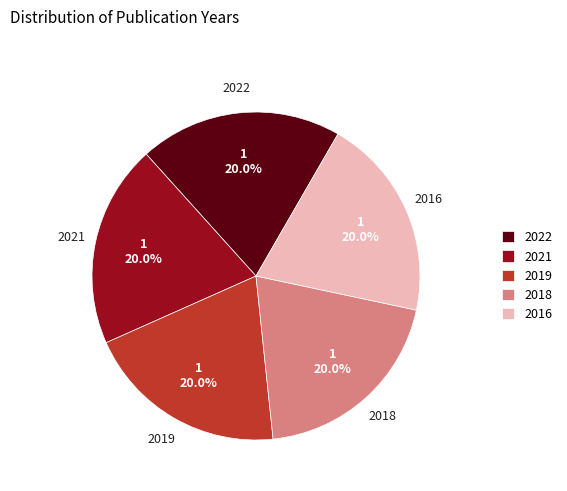

What is the ratio of the value at 2019 to the value at 2016?

1.0